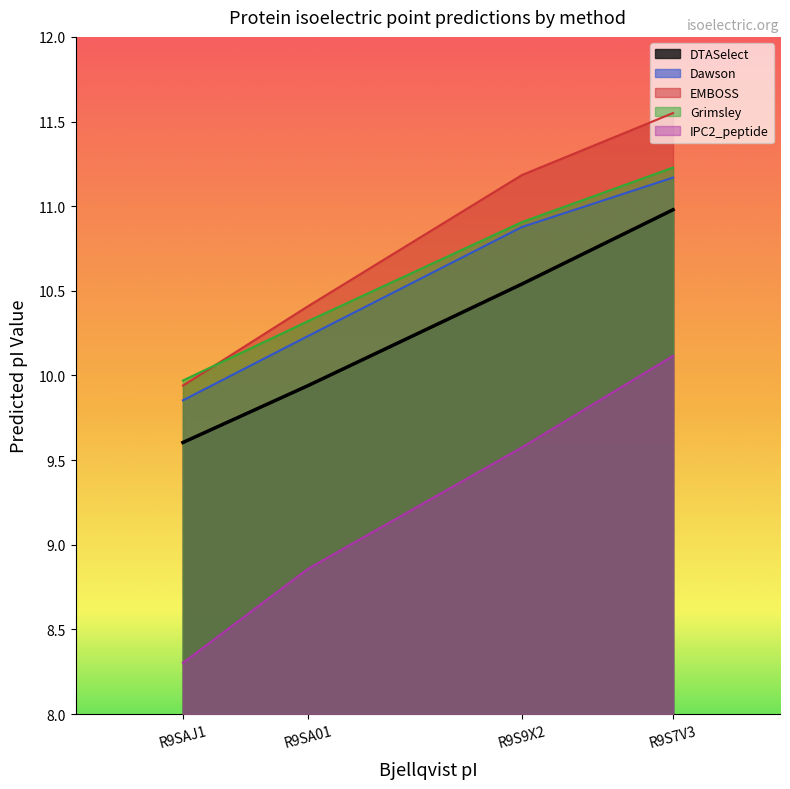

Is it true that Grimsley equals 10.9 at R9S9X2?

True